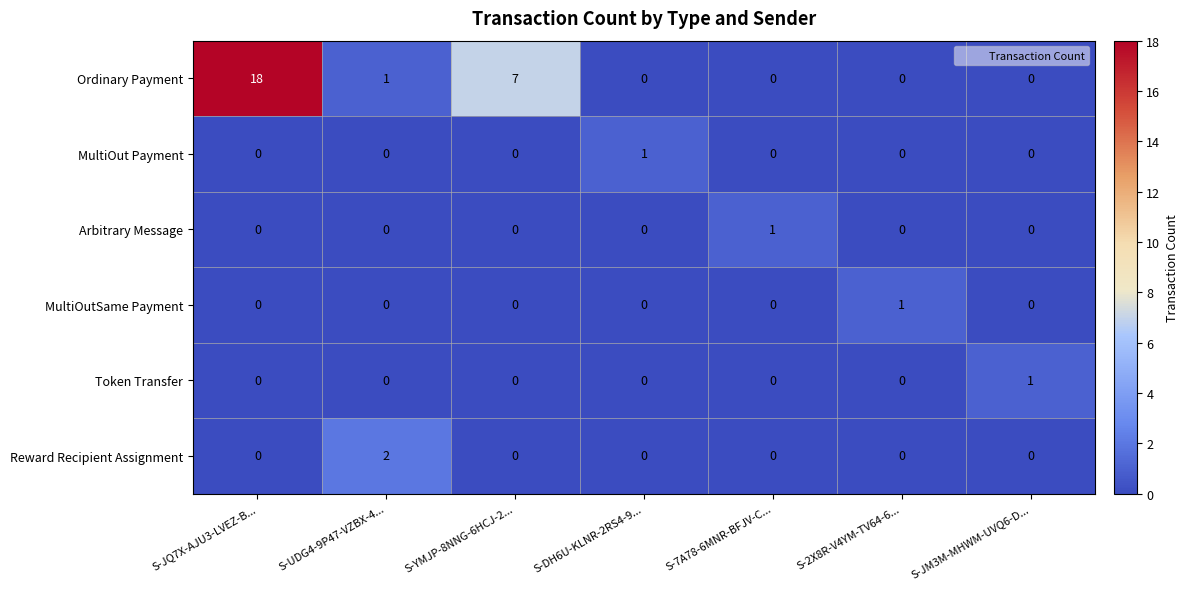

Which series has the largest range (max minus min)?

Ordinary Payment